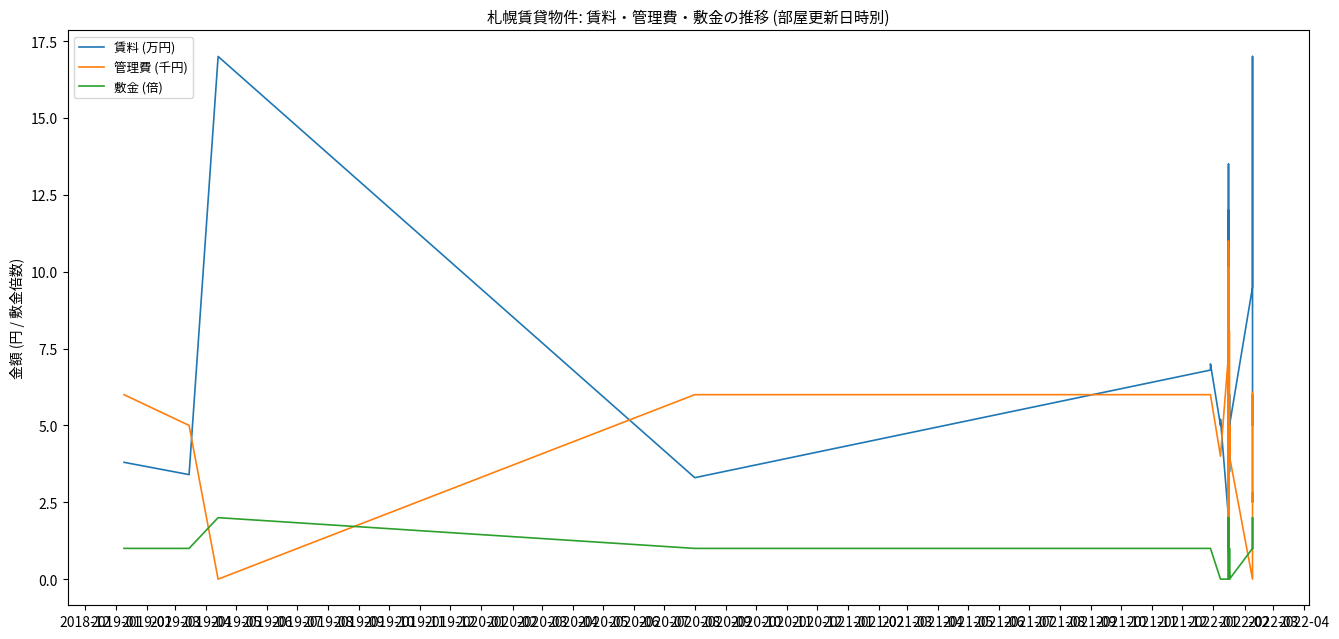

What is the average value of the 敷金 (倍) series?

0.8